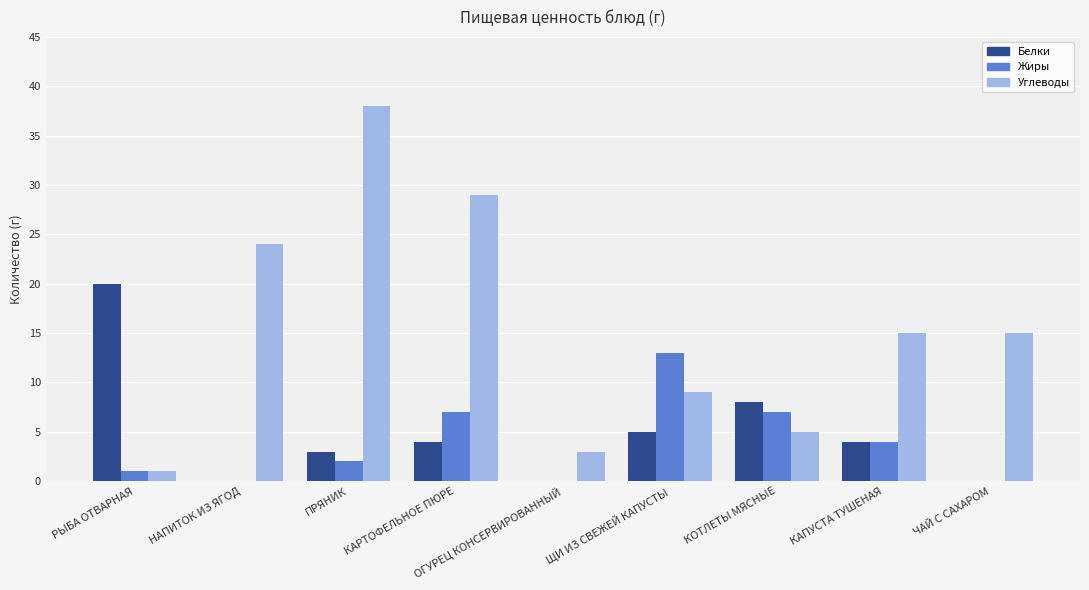

The Углеводы series shows 18 at ПРЯНИК. True or false?

False